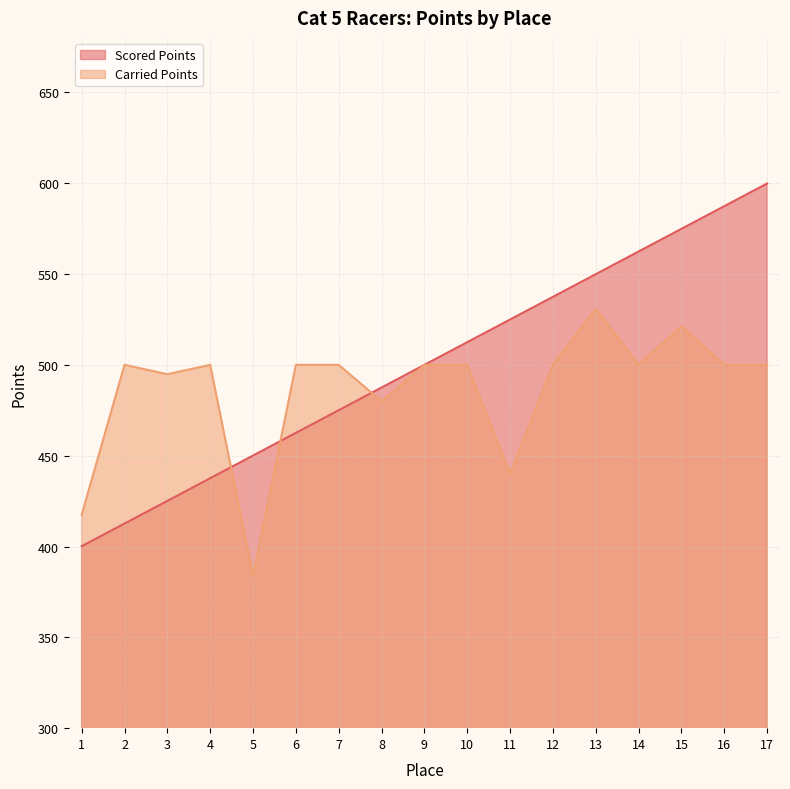

In Carried Points, how many points are higher than both neighbors (excluding endpoints)?

4